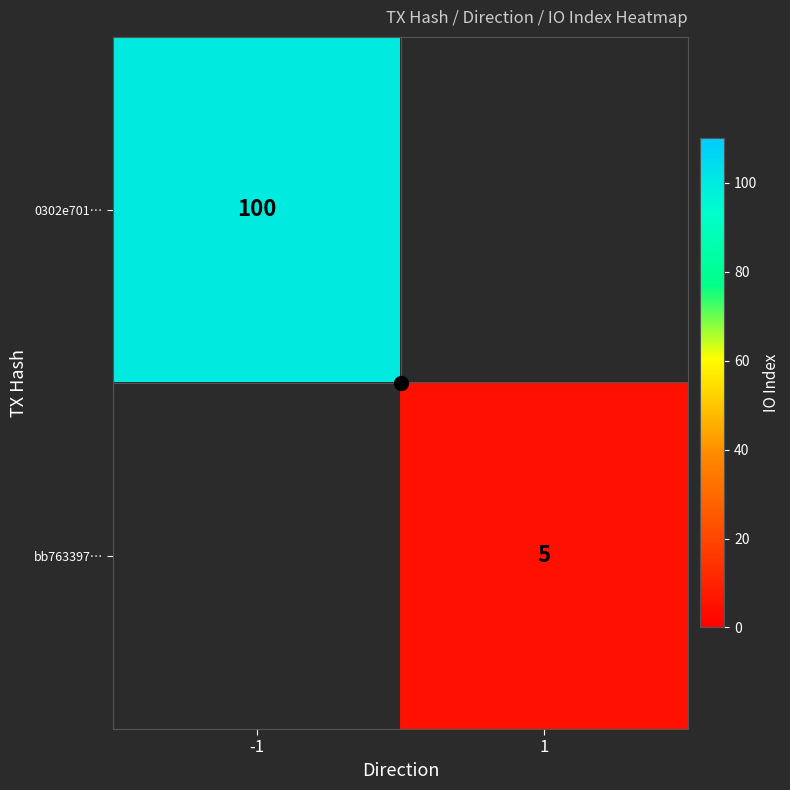

How many distinct data groups are displayed?

2